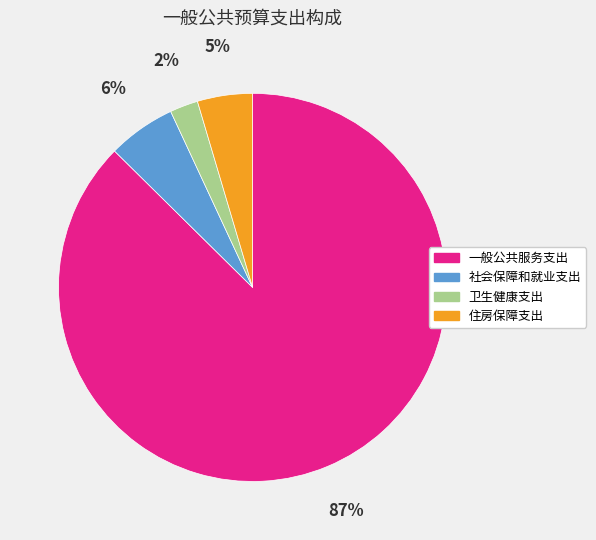

What is the ratio of the value at 住房保障支出 to the value at 社会保障和就业支出?

0.8